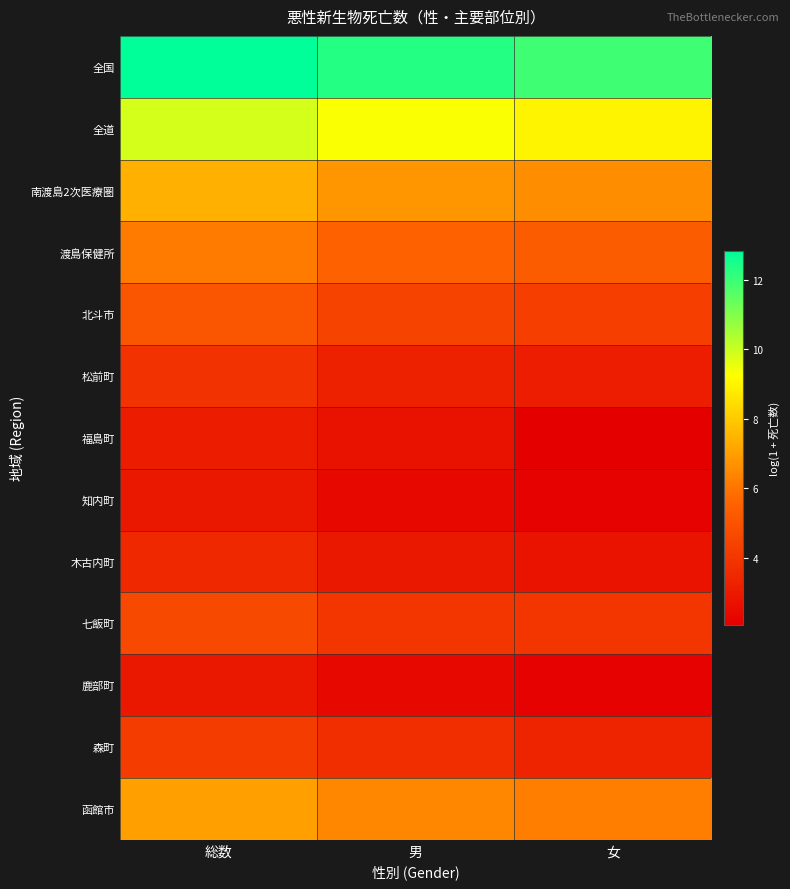

Which label corresponds to the smallest value in the chart?

女